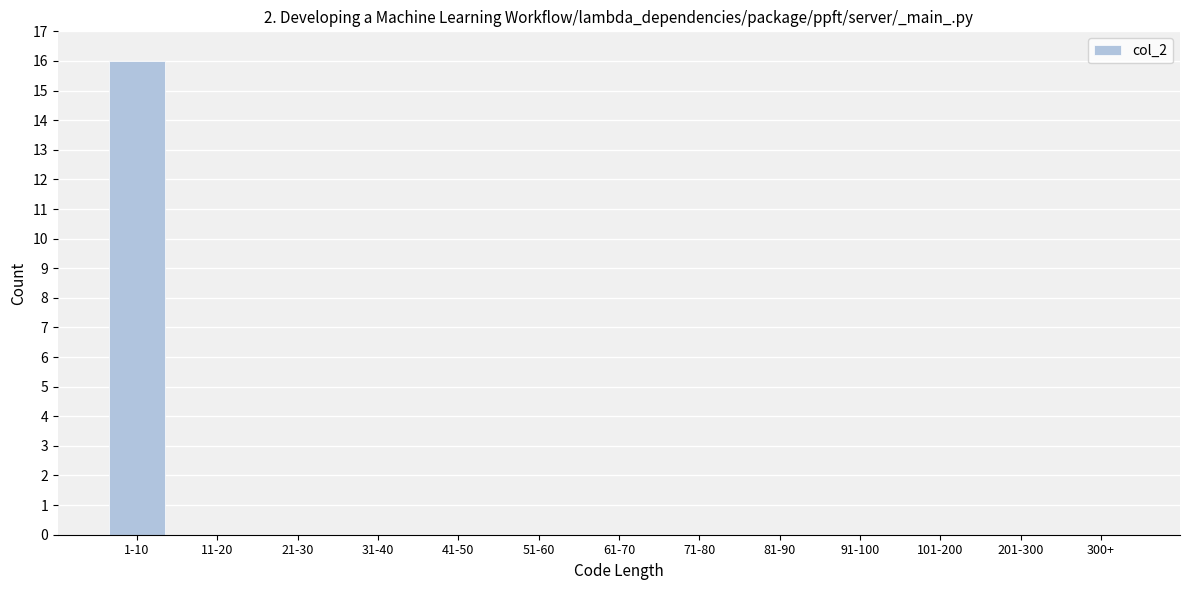

Reading right to left, extract all data points from this chart.

300+=0	201-300=0	101-200=0	91-100=0	81-90=0	71-80=0	61-70=0	51-60=0	41-50=0	31-40=0	21-30=0	11-20=0	1-10=16